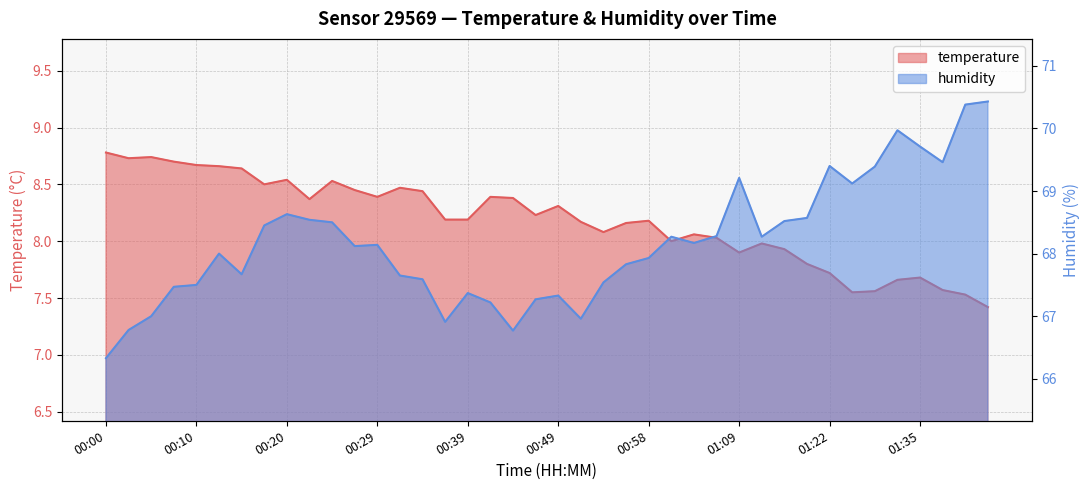

Reading left to right, list all the values displayed in this chart.

temperature: 8.8	8.7	8.7	8.7	8.7	8.7	8.6	8.5	8.5	8.4	8.5	8.4	8.4	8.5	8.4	8.2	8.2	8.4	8.4	8.2	8.3	8.2	8.1	8.2	8.2	8.0	8.1	8.0	7.9	8.0	7.9	7.8	7.7	7.5	7.6	7.7	7.7	7.6	7.5	7.4
humidity: 66.3	66.8	67.0	67.5	67.5	68.0	67.7	68.5	68.6	68.5	68.5	68.1	68.1	67.7	67.6	66.9	67.4	67.2	66.8	67.3	67.3	67.0	67.5	67.8	67.9	68.3	68.2	68.3	69.2	68.3	68.5	68.6	69.4	69.1	69.4	70.0	69.7	69.5	70.4	70.4